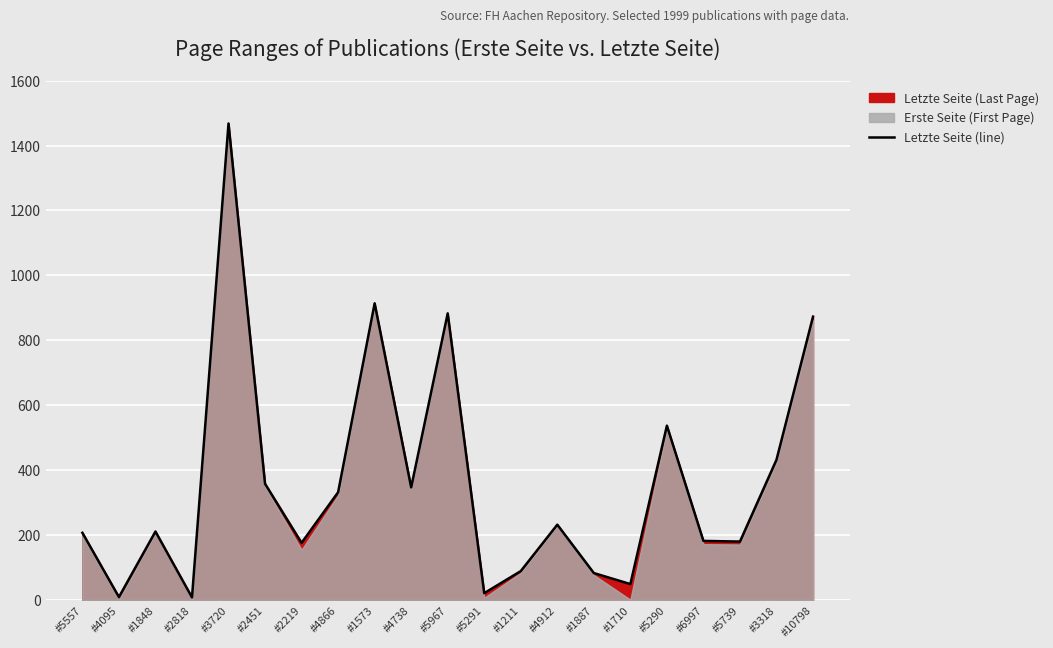

Reading left to right, extract all data points from this chart.

207	9	211	8	1468	358	176	332	914	347	883	21	89	232	83	49	537	182	180	432	873